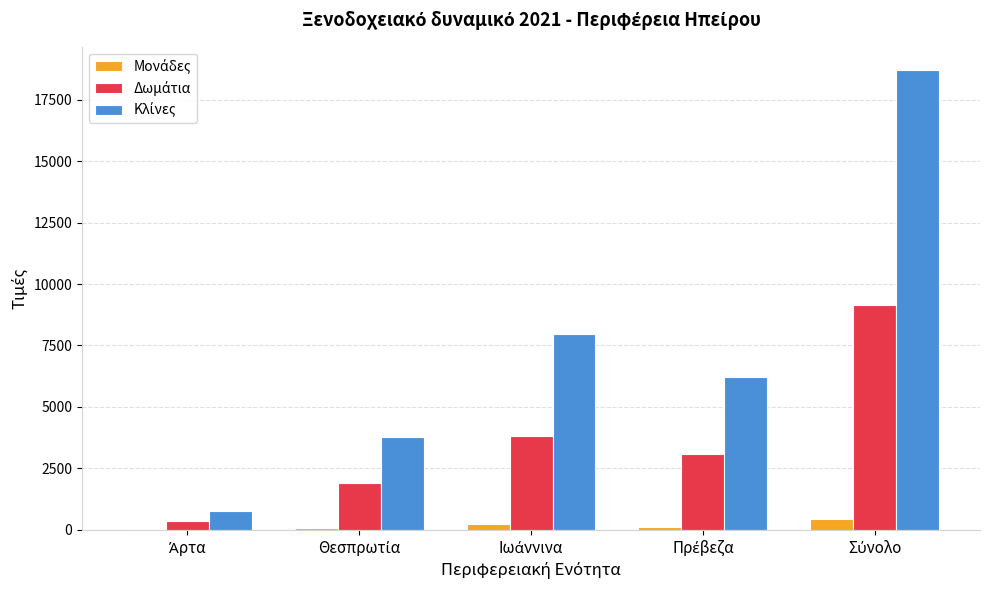

What is the greatest value displayed?

18716